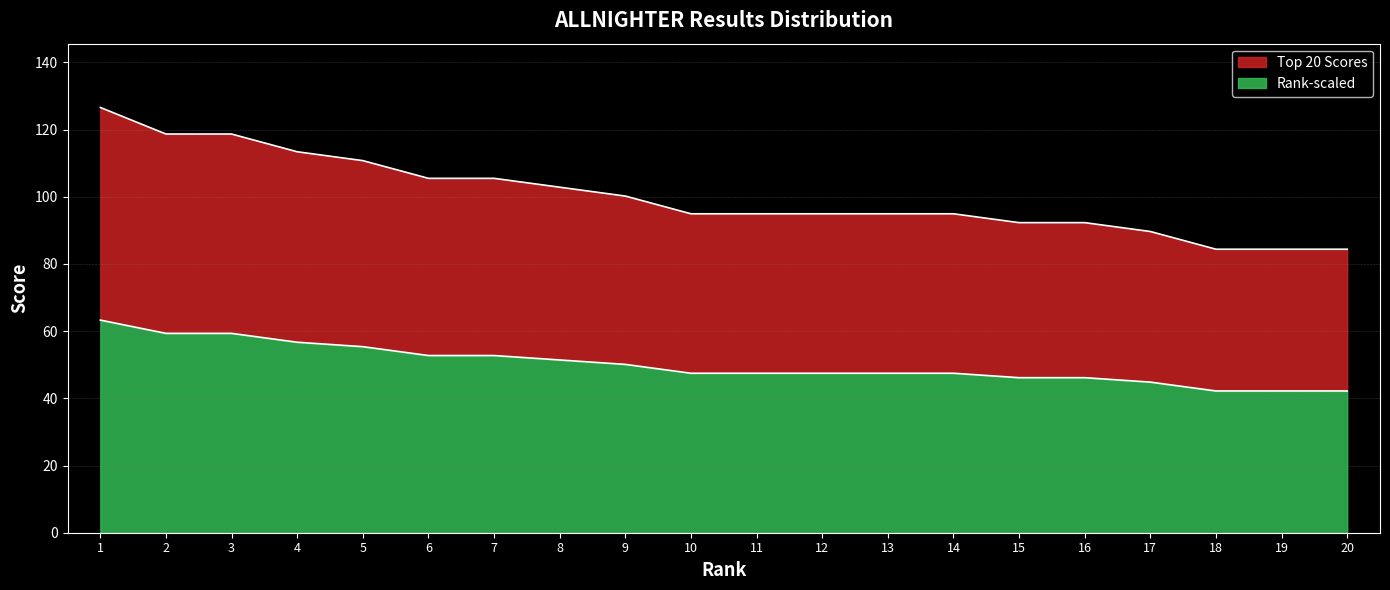

True or false: Rank-scaled and Top 20 Scores cross at least once.

False